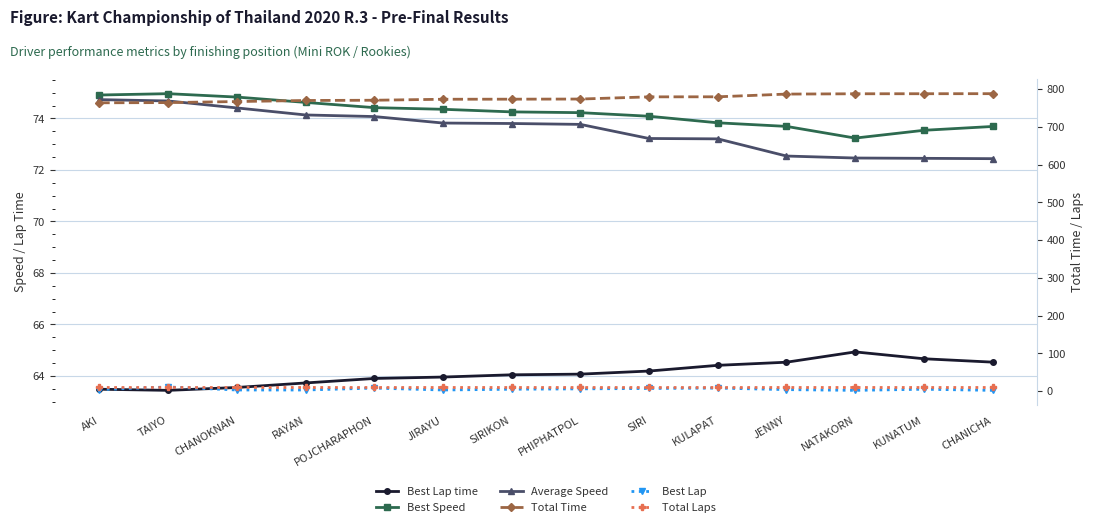

List the series in order of their peak value, lowest first.

Best Lap, Total Laps, Best Lap time, Average Speed, Best Speed, Total Time